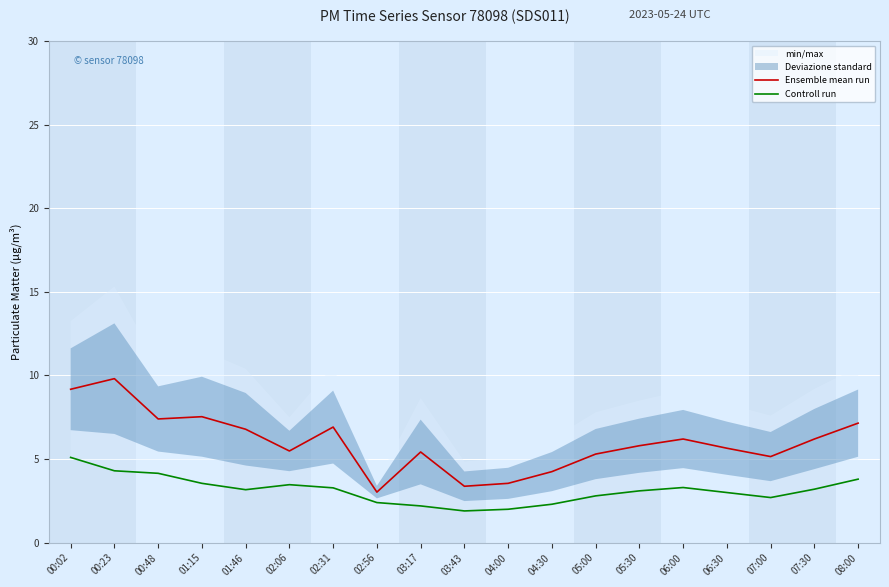

What is the difference between the maximum and minimum values in the Ensemble mean run series?

6.8